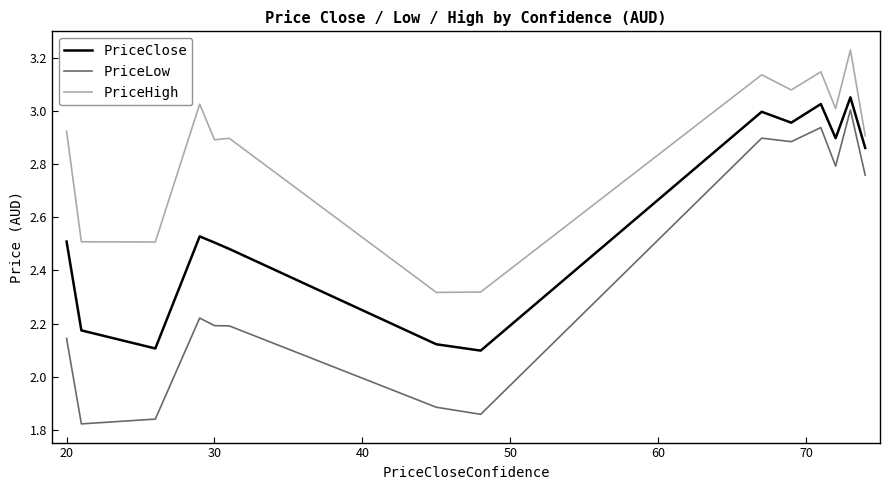

What is the difference between the maximum and minimum values in the PriceClose series?

1.0